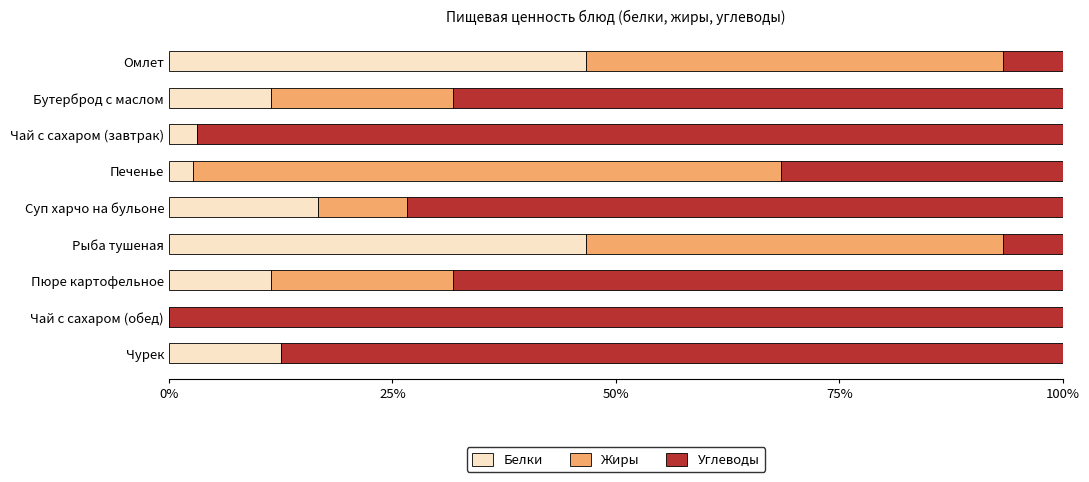

What is the sum of all Белки values?

151.0